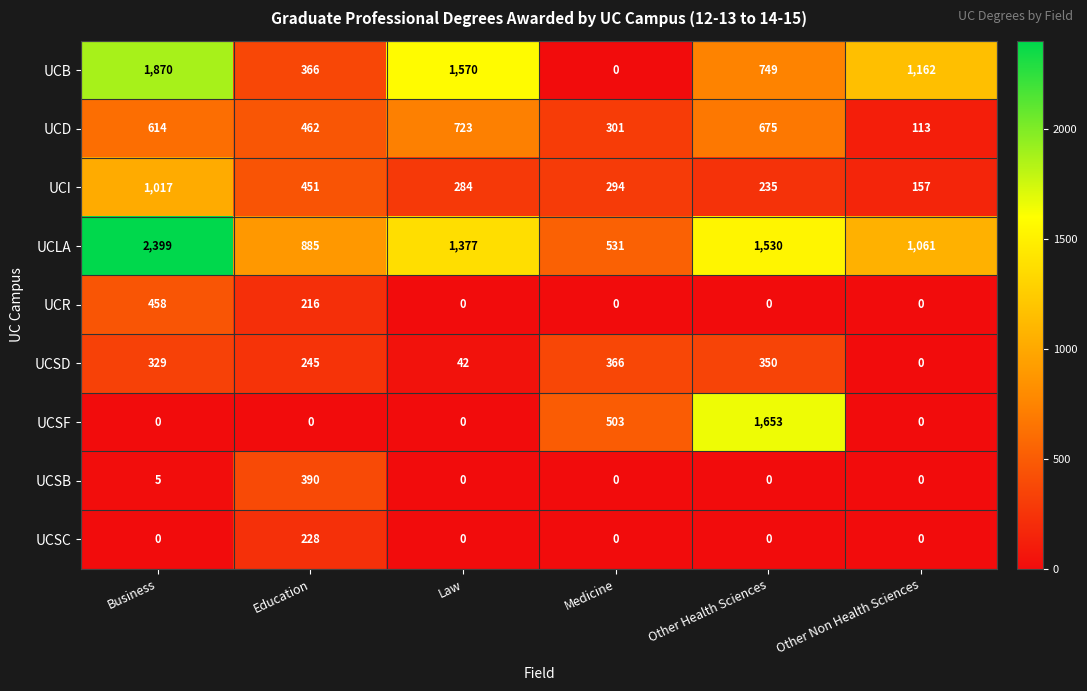

How many categories are shown in the chart?

6